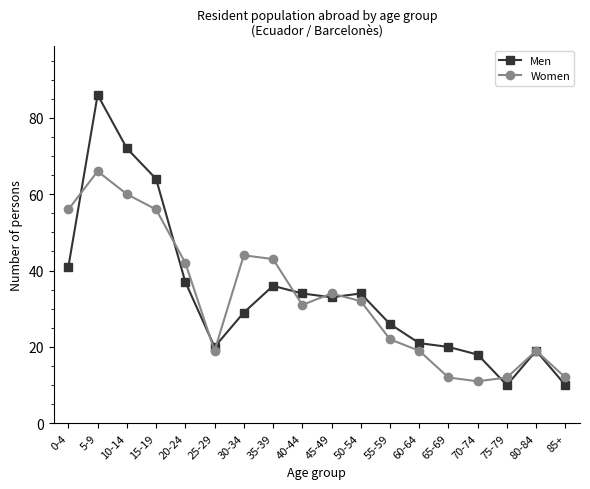

What position from the left is 80-84?

17